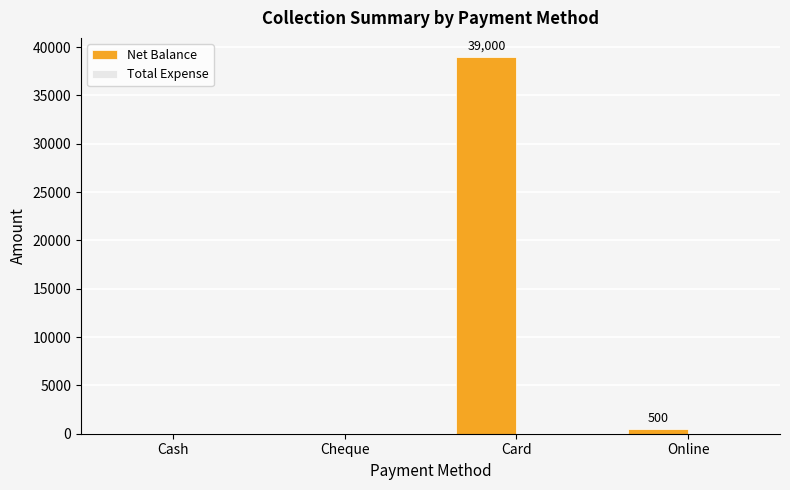

True or false: the data shows 0 at Cash.

True